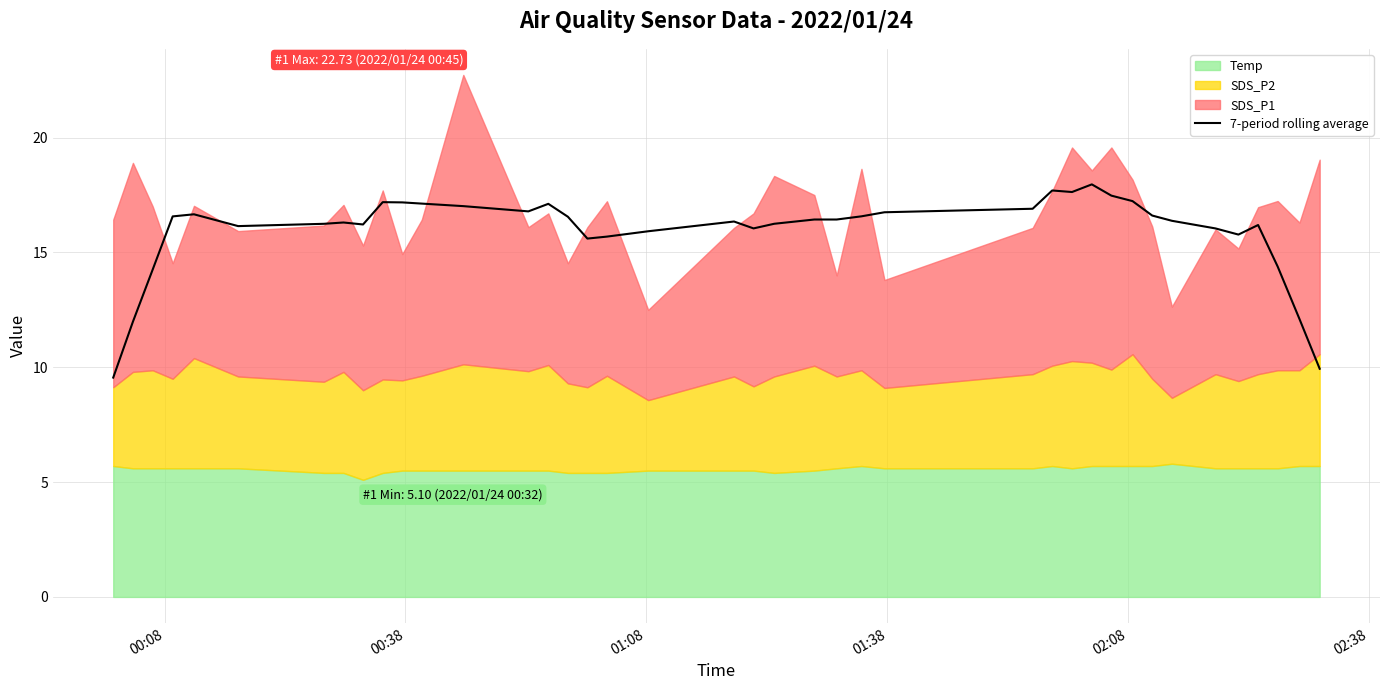

How many interior local valleys (lower than both neighbors) does the data have?

7